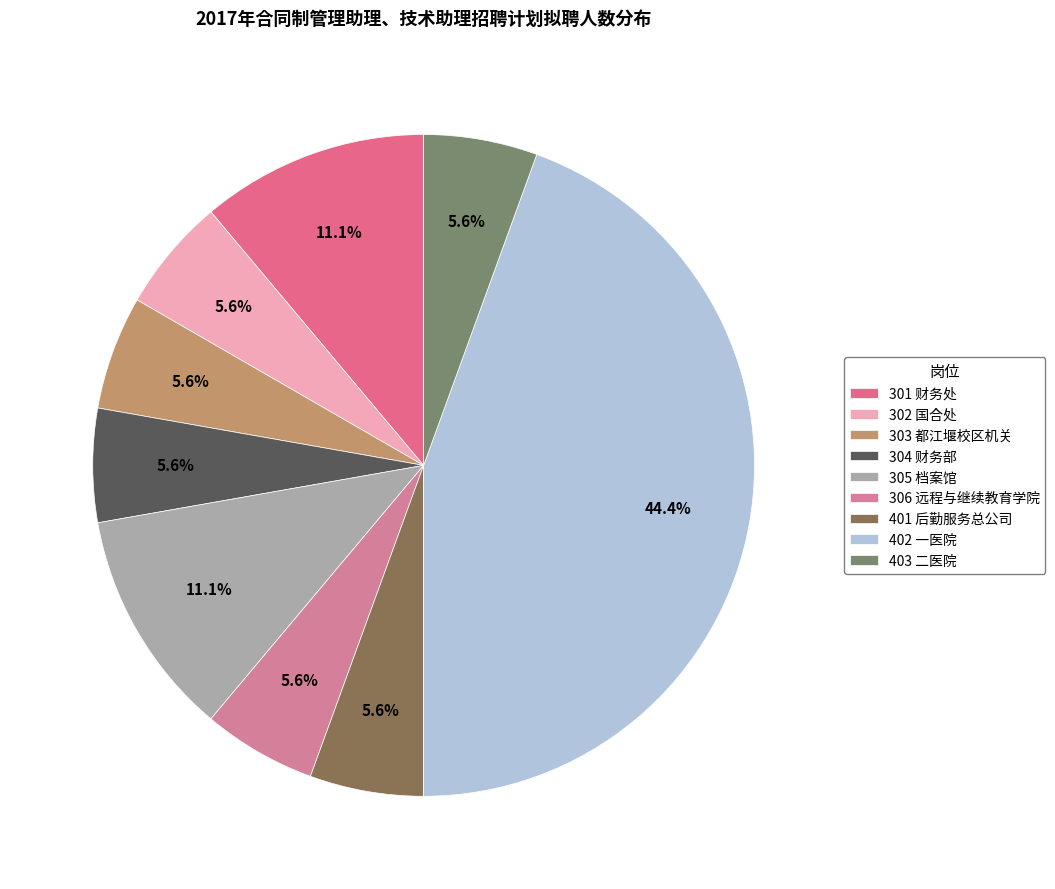

To the nearest percent, what portion does 301 财务处 represent?

11%